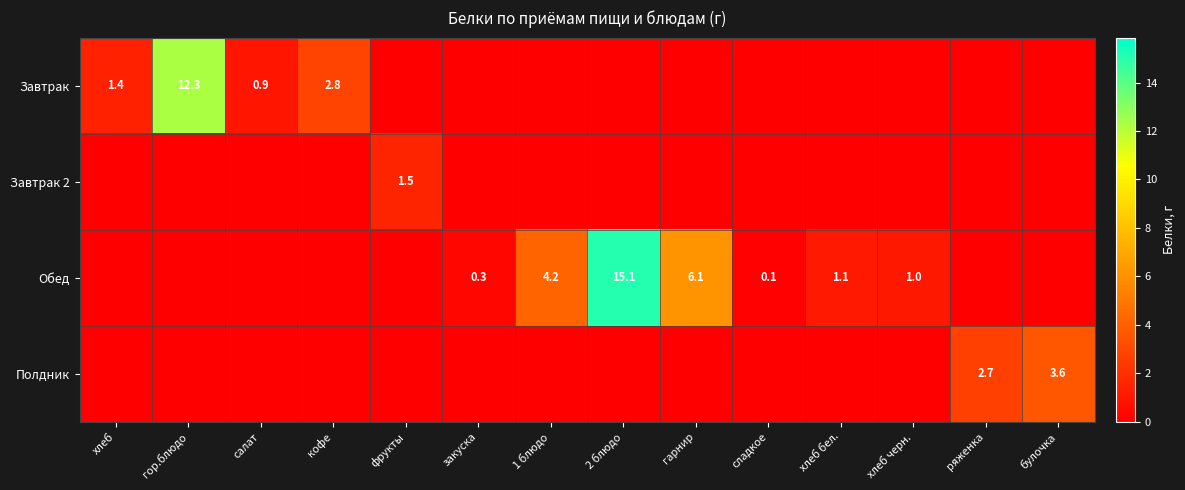

The Обед series shows 7.1 at 1 блюдо. True or false?

False